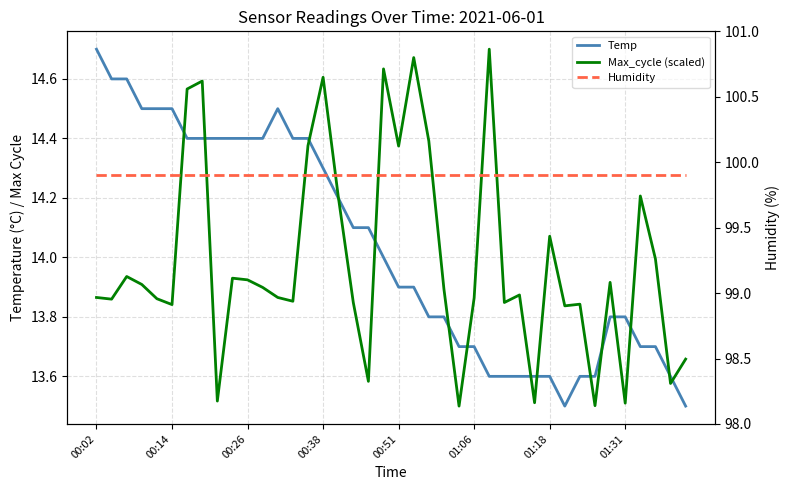

Reading left to right, transcribe all the data shown in this chart.

Temp: 14.7	14.6	14.6	14.5	14.5	14.5	14.4	14.4	14.4	14.4	14.4	14.4	14.5	14.4	14.4	14.3	14.2	14.1	14.1	14.0	13.9	13.9	13.8	13.8	13.7	13.7	13.6	13.6	13.6	13.6	13.6	13.5	13.6	13.6	13.8	13.8	13.7	13.7	13.6	13.5
Max_cycle (scaled): 13.9	13.9	13.9	13.9	13.9	13.8	14.6	14.6	13.5	13.9	13.9	13.9	13.9	13.9	14.4	14.6	14.2	13.8	13.6	14.6	14.4	14.7	14.4	13.9	13.5	13.9	14.7	13.8	13.9	13.5	14.1	13.8	13.8	13.5	13.9	13.5	14.2	14.0	13.6	13.7
Humidity: 99.9	99.9	99.9	99.9	99.9	99.9	99.9	99.9	99.9	99.9	99.9	99.9	99.9	99.9	99.9	99.9	99.9	99.9	99.9	99.9	99.9	99.9	99.9	99.9	99.9	99.9	99.9	99.9	99.9	99.9	99.9	99.9	99.9	99.9	99.9	99.9	99.9	99.9	99.9	99.9